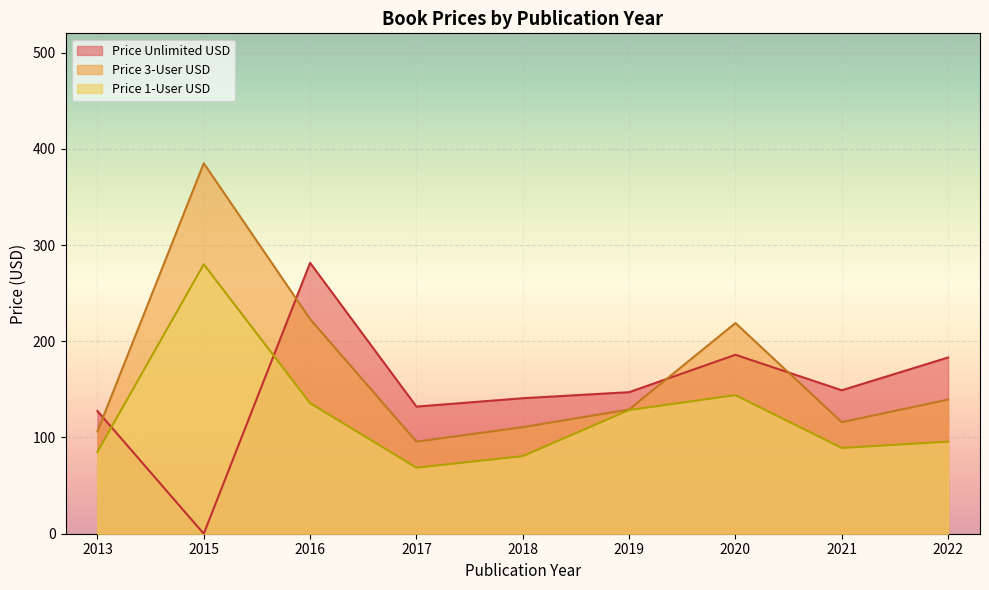

Rank the series by their average value, from highest to lowest.

Price 3-User USD, Price Unlimited USD, Price 1-User USD